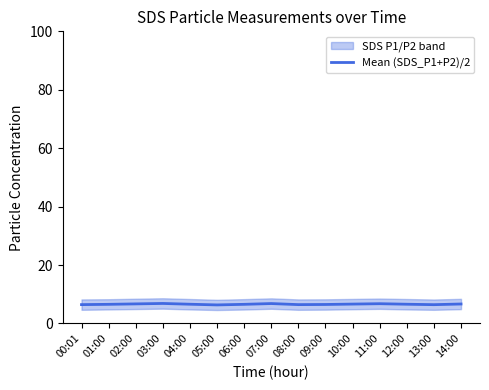

What is the sum of the values at 11:00 and 05:00?

13.1